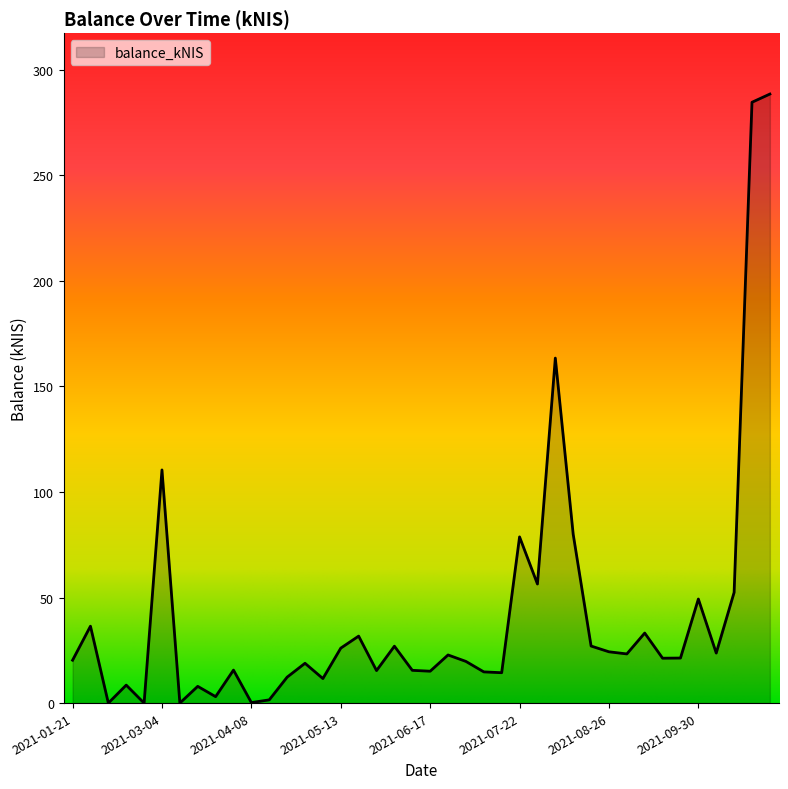

What is the difference between the maximum and minimum values?

288.5